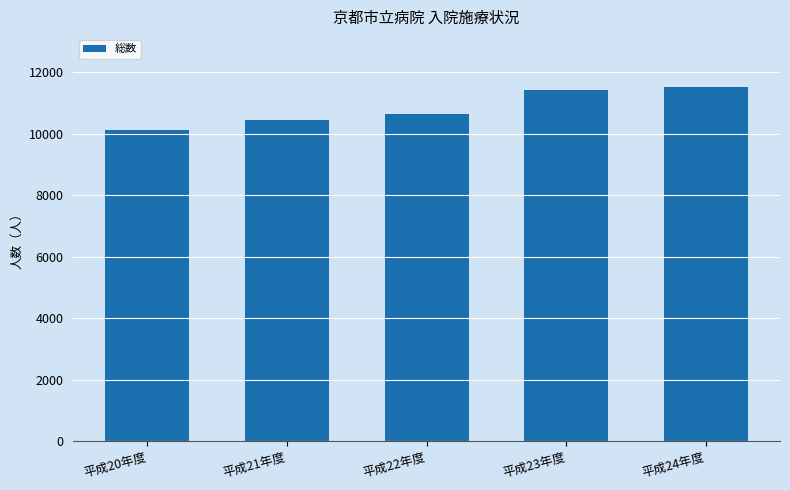

Where is the data nearest to the value 10810?

平成22年度